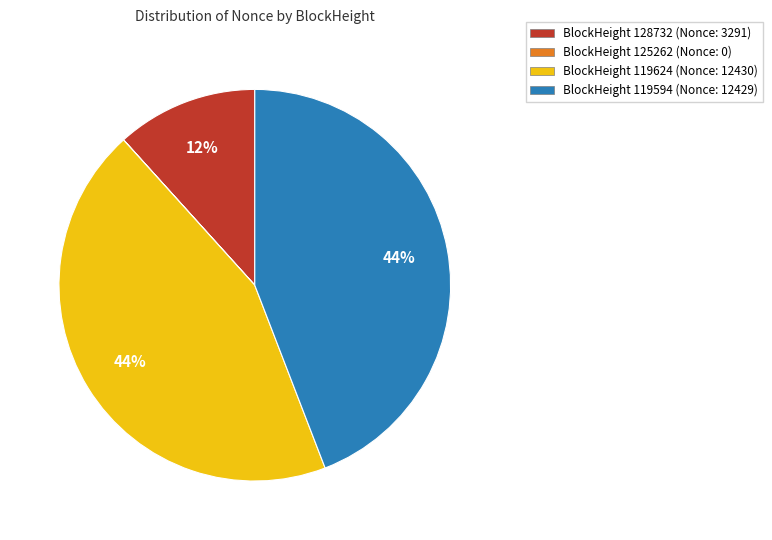

Is there any slice that represents more than half of the pie?

No